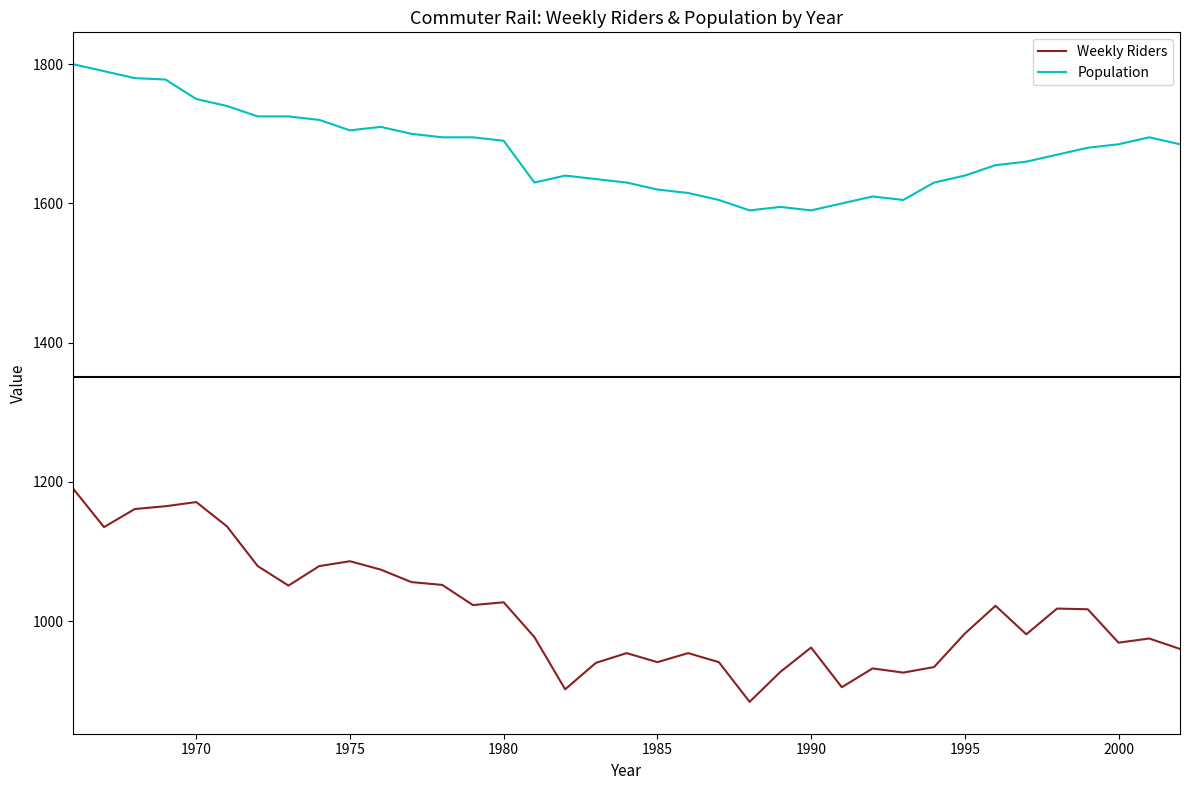

What is the difference between the second highest and minimum values in the Weekly Riders series?

287